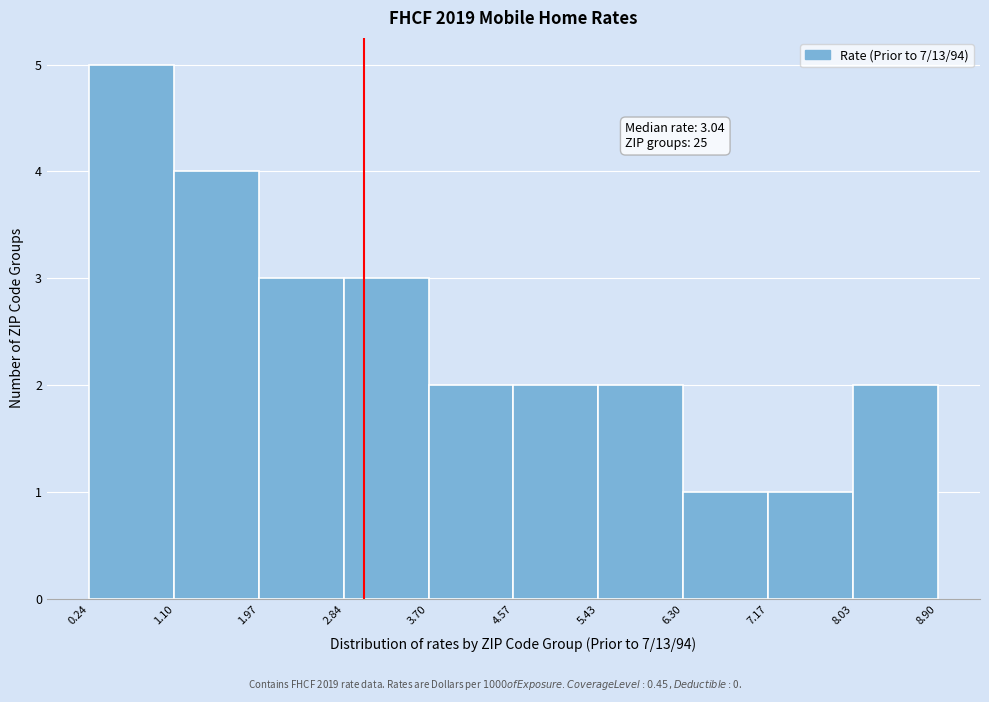

Which range on the x-axis has the tallest bar?

0.24 to 1.10